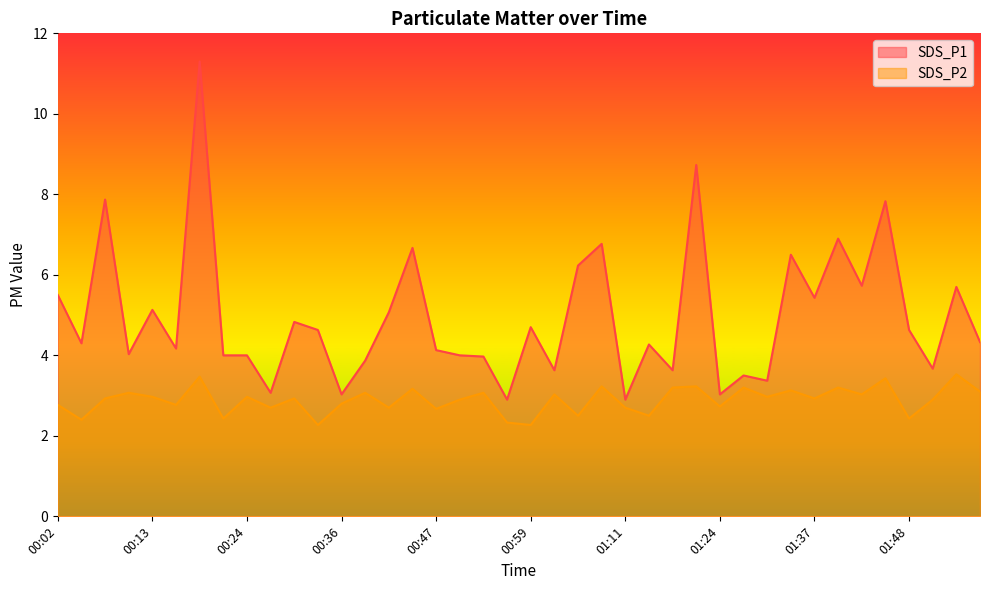

What is the sum of the SDS_P2 values at 00:44 and 00:24?

6.1